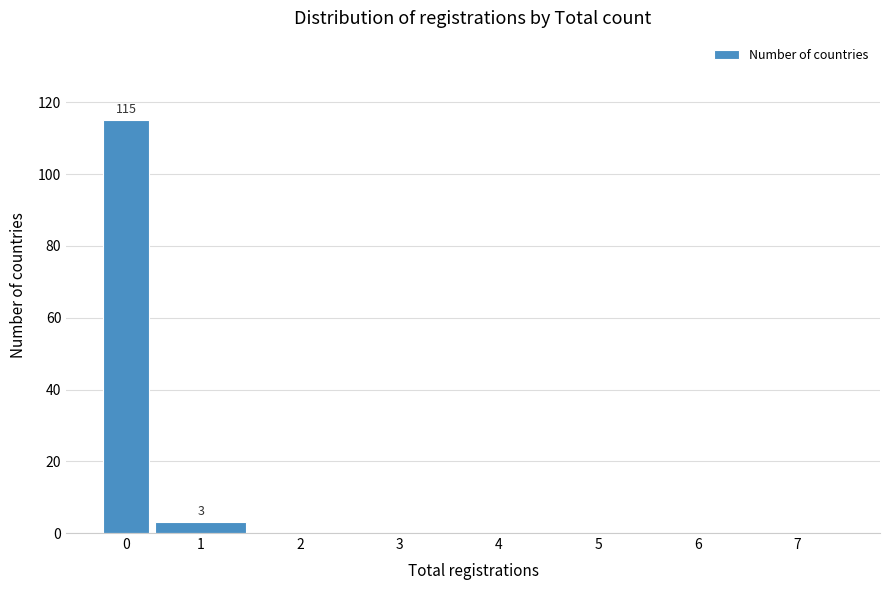

Reading left to right, extract all data points from this chart.

0=115	1=3	2=0	3=0	4=0	5=0	6=0	7=0